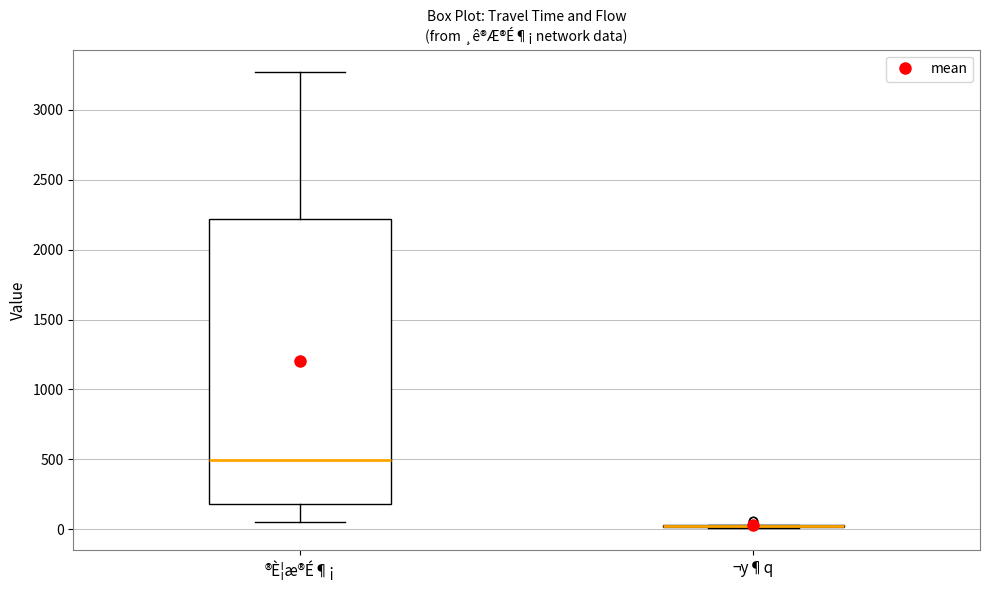

Reading left to right, transcribe this box plot: for each box, give where its median line is, the range the box spans, and where its two whiskers end, as read against the y-axis. The values are not printed on the chart, so give them approximately, as read against the axis.

®È¦æ®É¶¡: median 500, box 200 to 2200, whiskers 50 to 3250
¬y¶q: box collapsed to a line at 0, whiskers 0 to 50